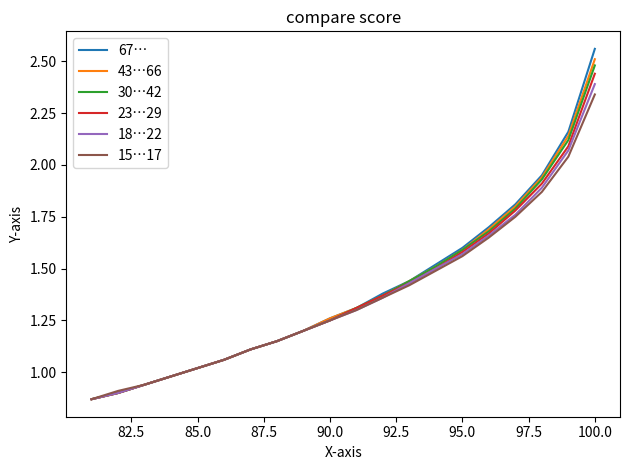

True or false: 43…66 has a value of 1.2 at 17.

False